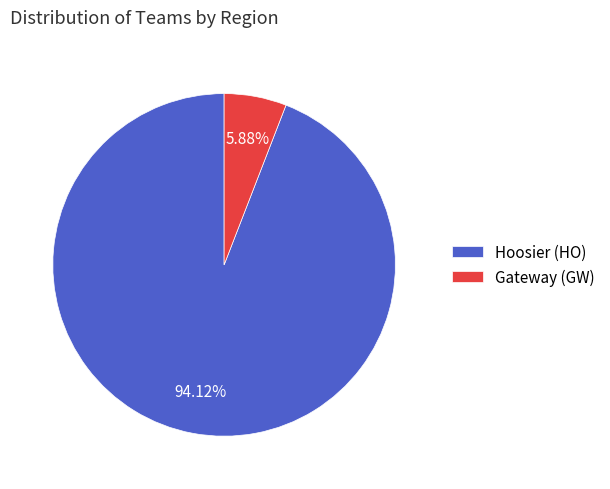

To the nearest percent, what is the average slice percentage?

50%